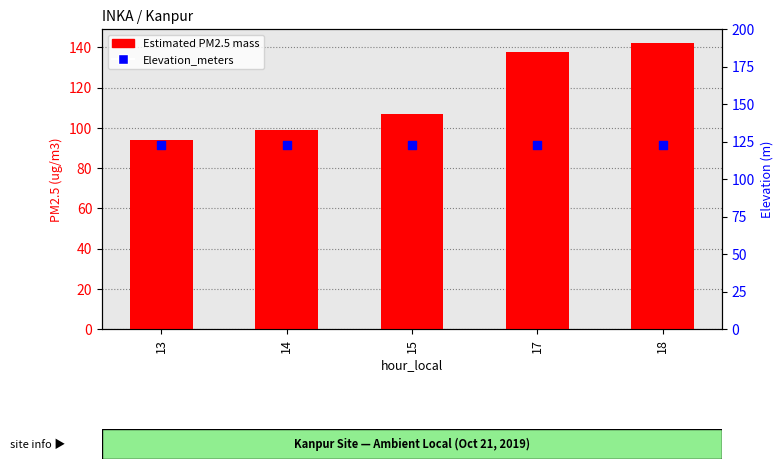

At which category is the sum across all series the highest?

18